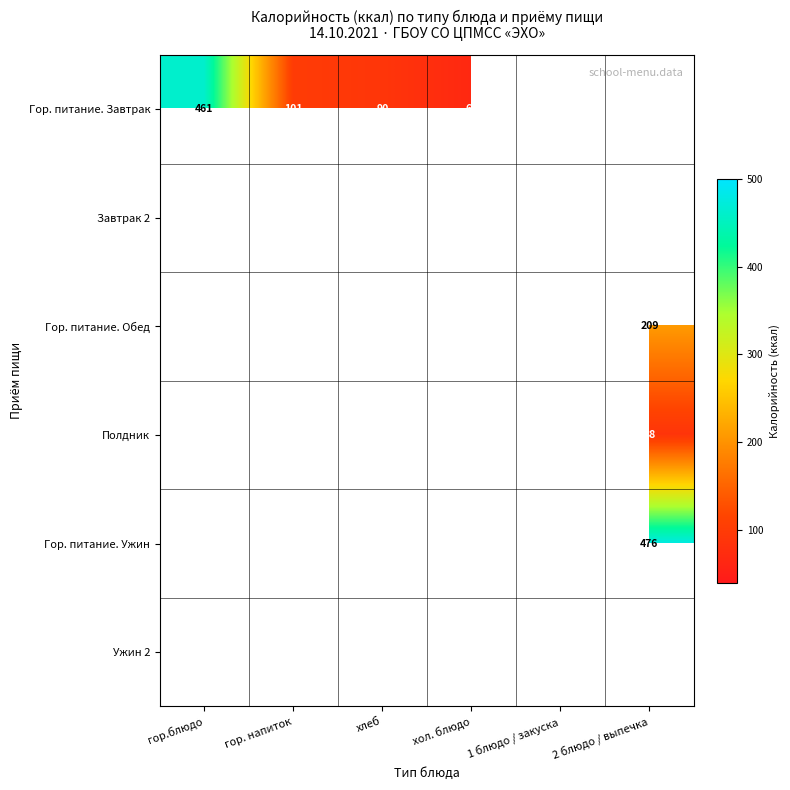

Is it true that Гор. питание. Ужин equals 40 at гор. напиток?

True